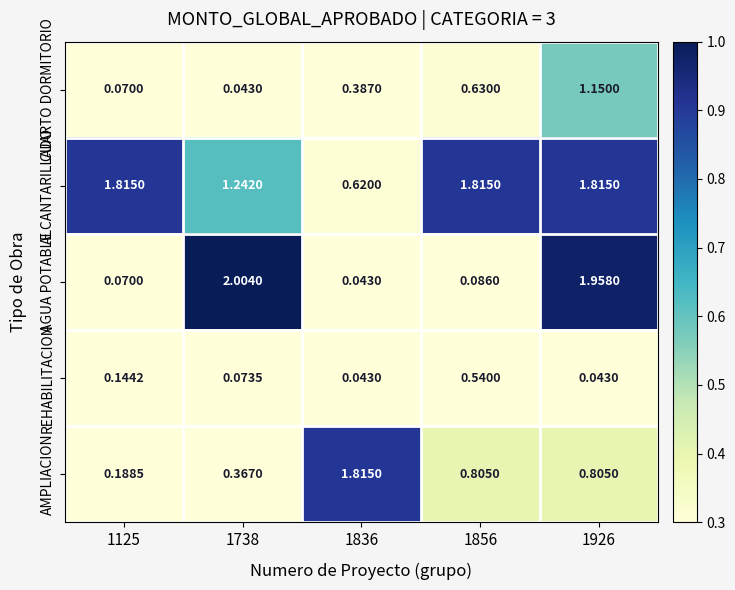

Which series changed the most between 1738 and 1856?

AGUA POTABLE